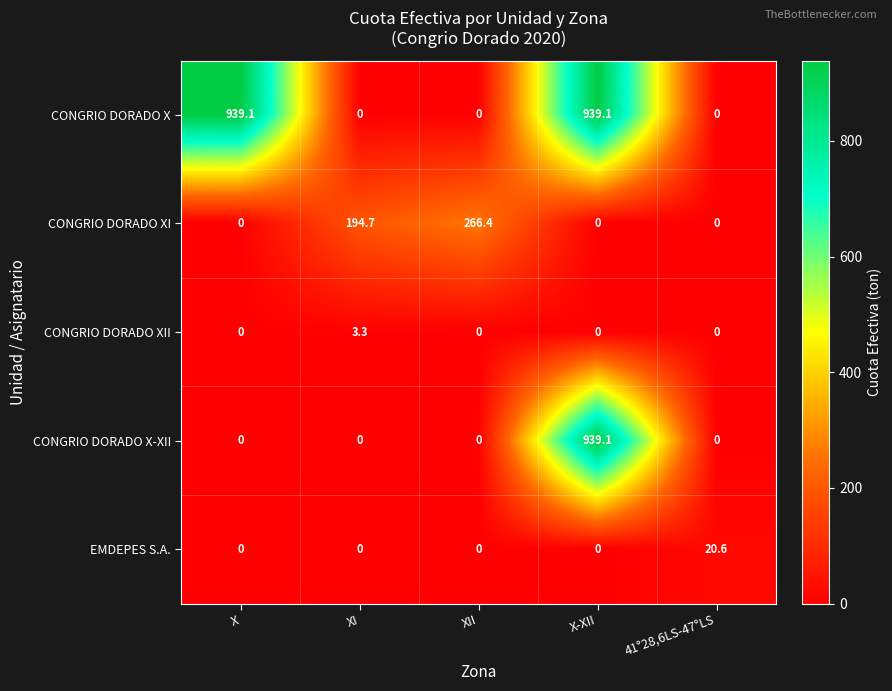

The CONGRIO DORADO XII series shows -2.0 at 41°28,6LS-47°LS. True or false?

False